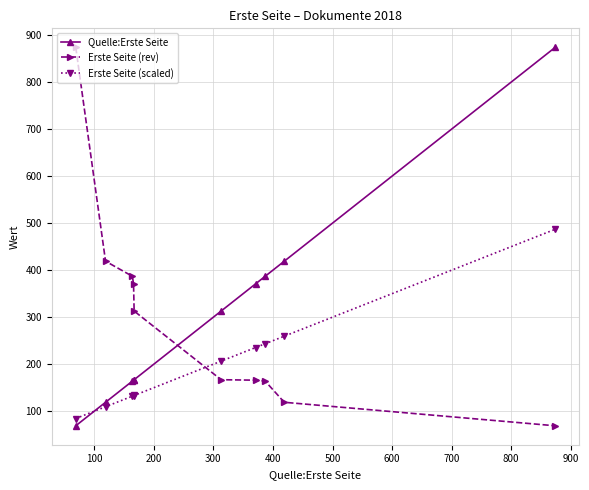

Is this an area chart (filled region under the line)?

No